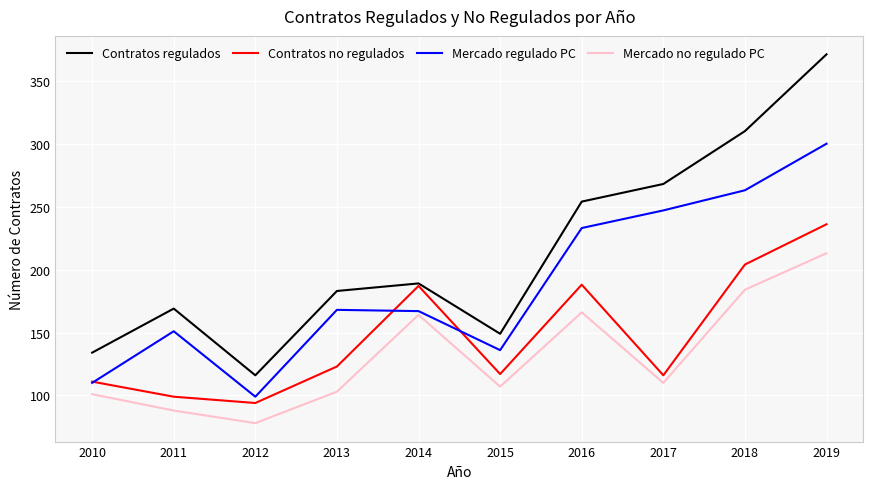

List the series in order of their peak value, highest first.

Contratos regulados, Mercado regulado PC, Contratos no regulados, Mercado no regulado PC